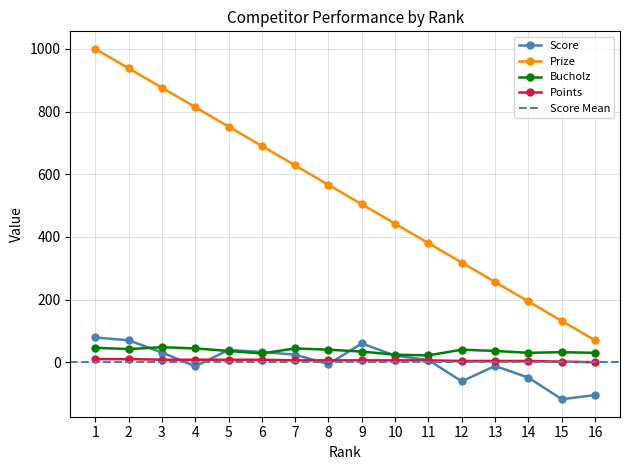

What is the difference between the maximum and minimum values in the Score series?

197